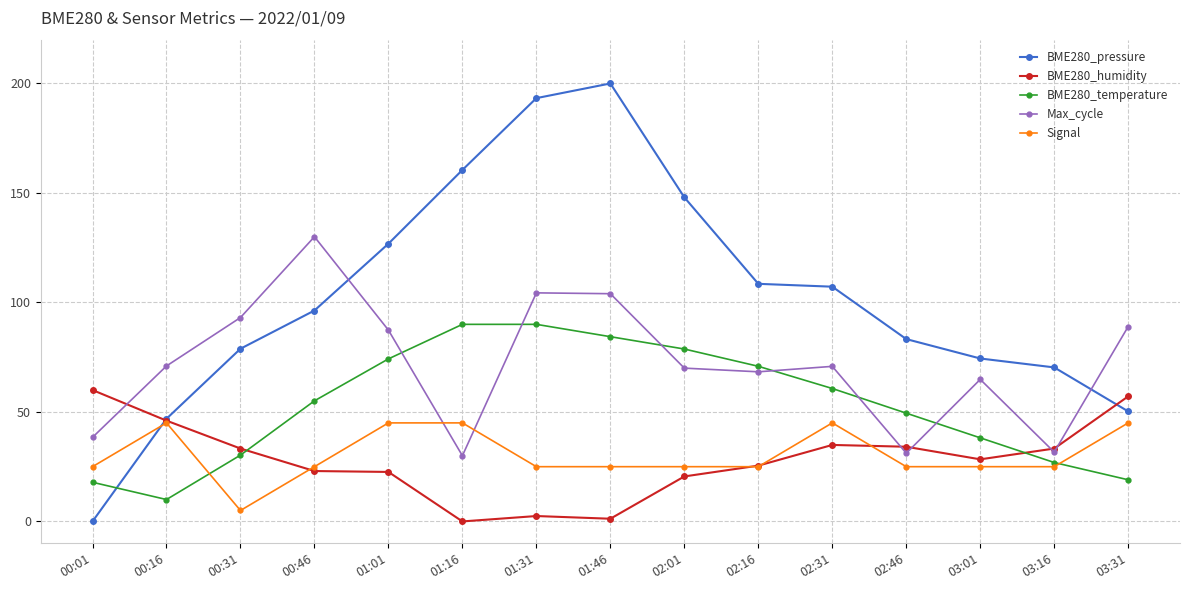

The BME280_humidity series shows 46.0 at 00:16. True or false?

True